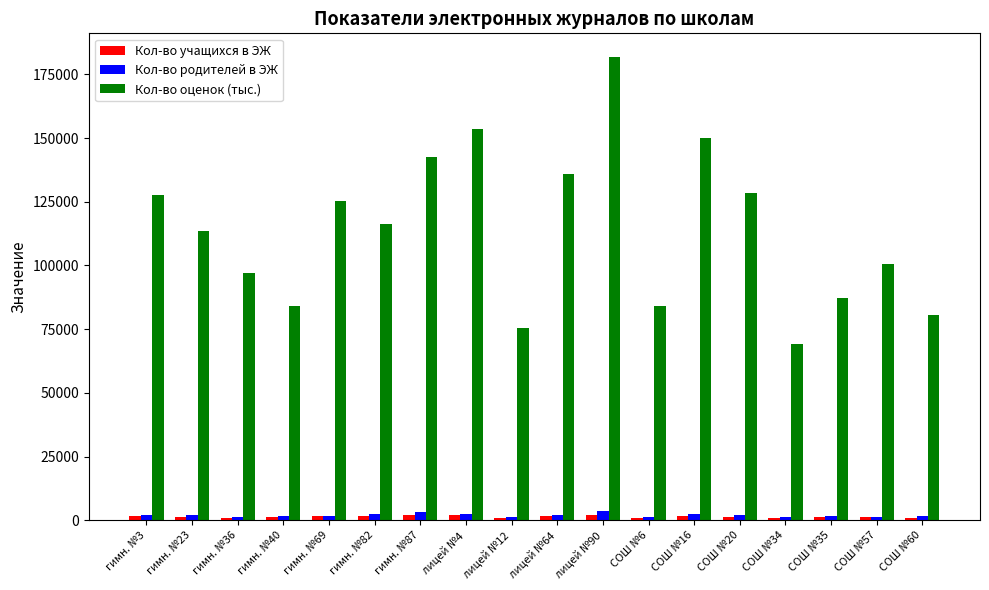

Which series has the largest total across all categories?

Кол-во оценок (тыс.)